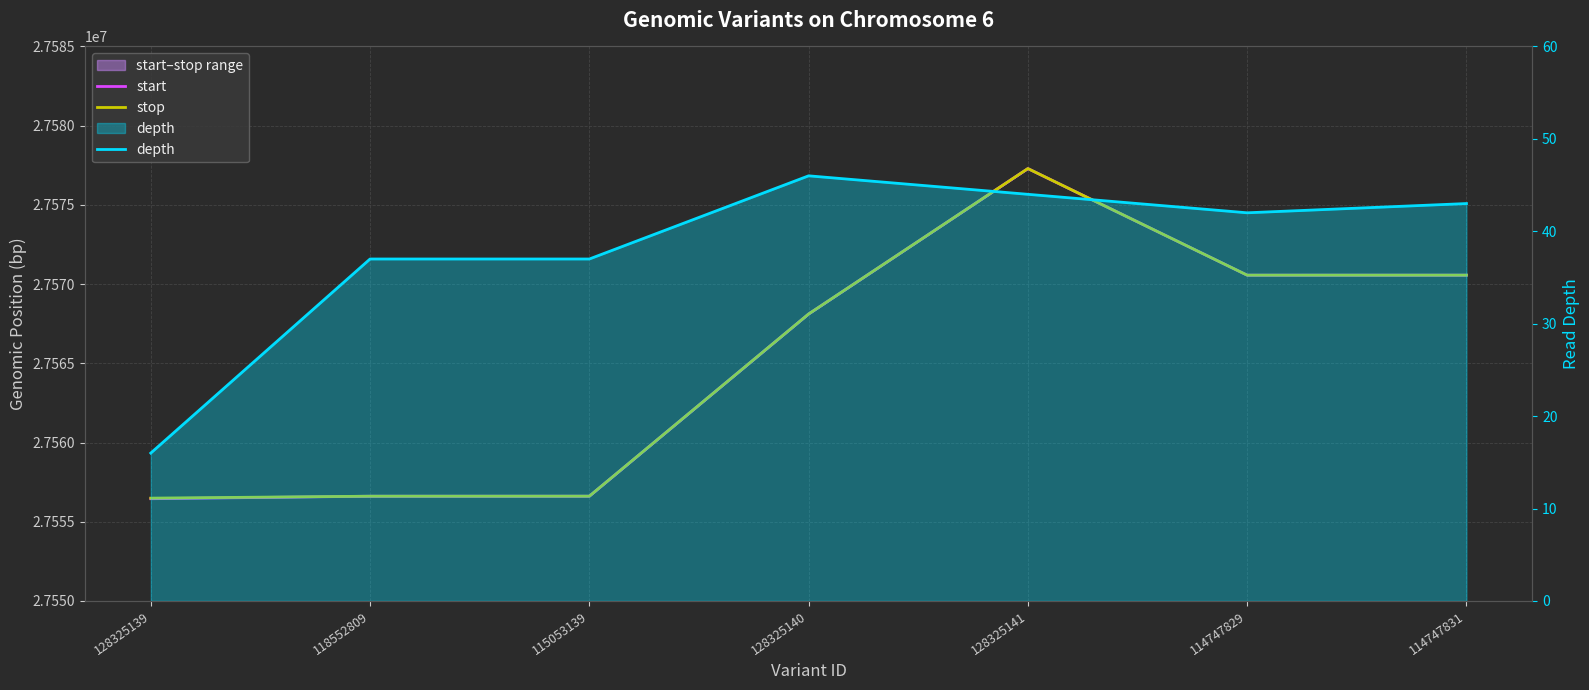

True or false: stop and start intersect in this chart.

False